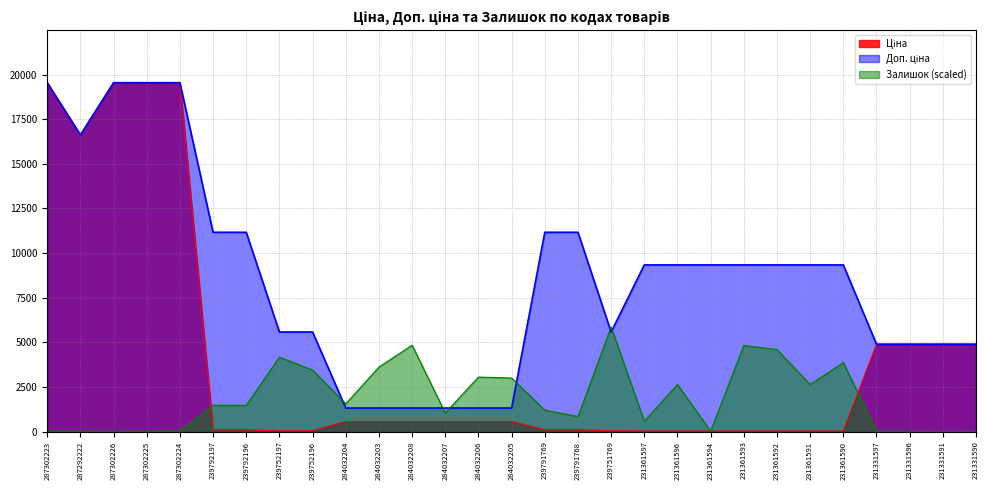

How many lines are shown in the chart?

3